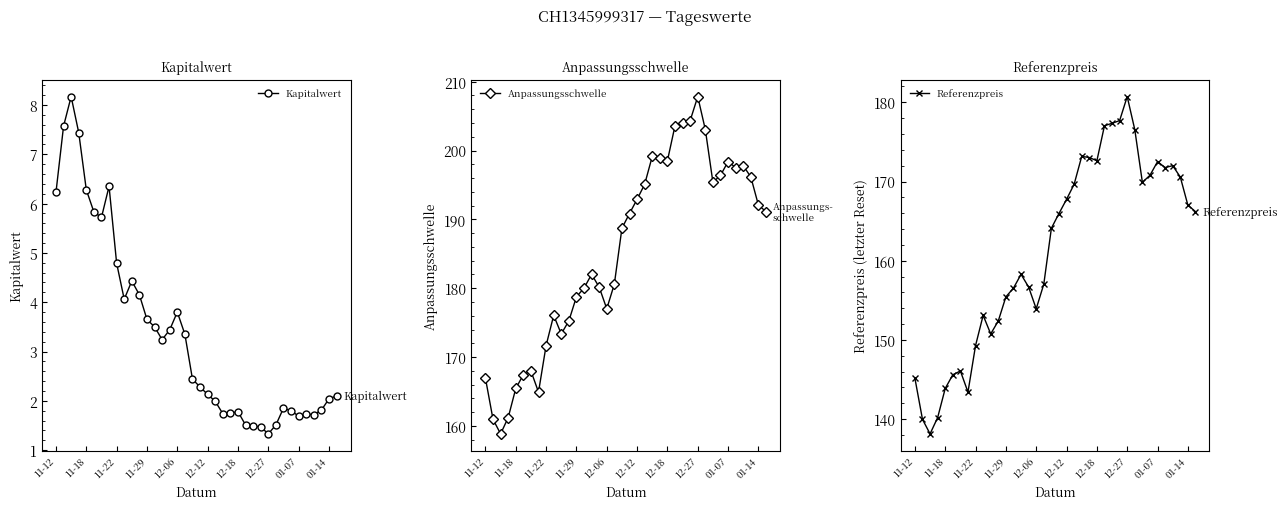

How many categories are shown in the chart?

38